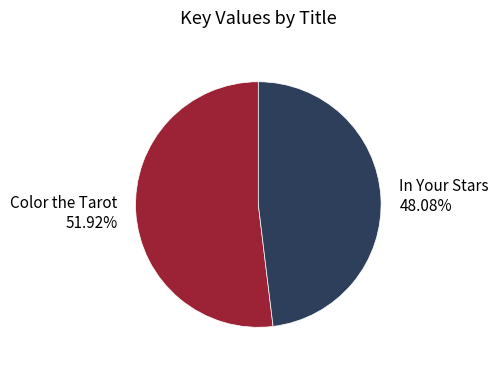

Approximately how many times larger is the value at Color the Tarot compared to In Your Stars?

1.1